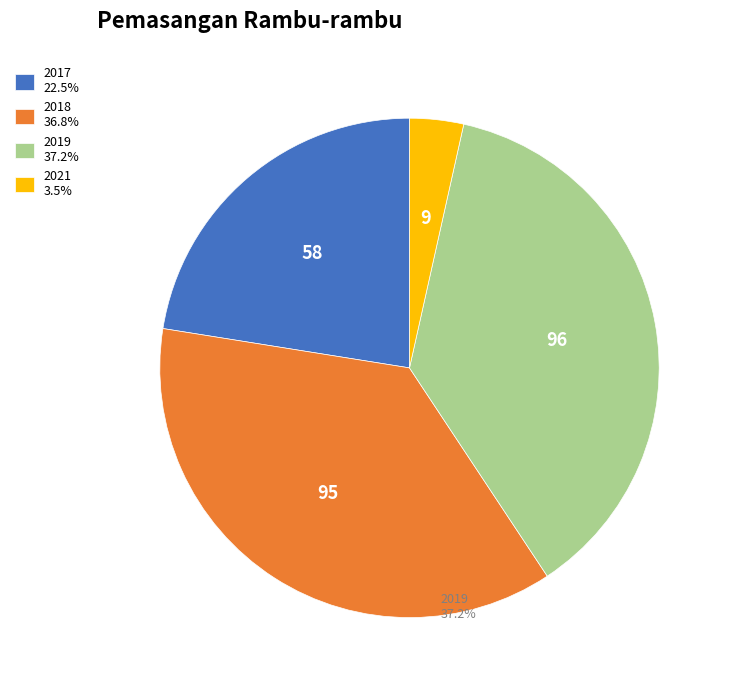

Is there a majority slice in this chart?

No